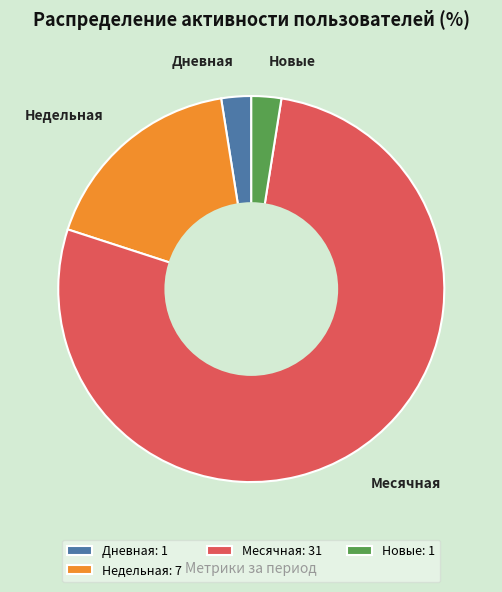

The Месячная slice represents 64% of the pie. True or false?

False